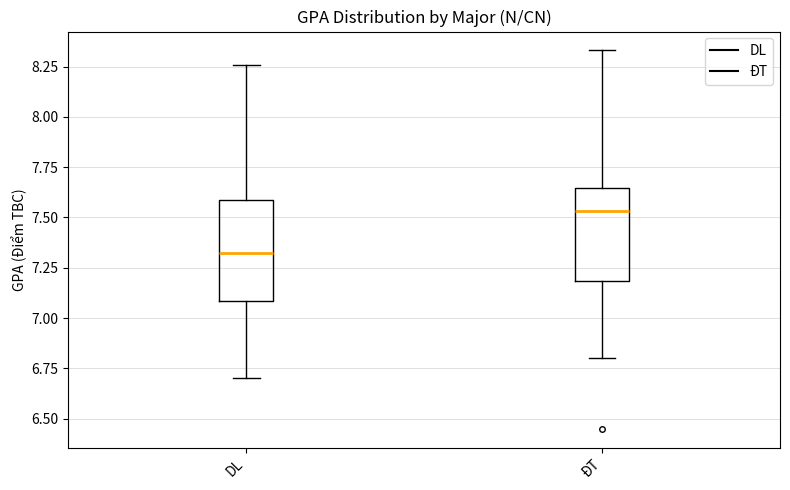

Reading left to right, read every box against the y-axis: the position of its median line, the range the box covers, and the ends of its whiskers. The values are not printed on the chart, so give them approximately, as read against the axis.

DL: median 7.35, box 7.10 to 7.60, whiskers 6.70 to 8.25
ĐT: median 7.55, box 7.20 to 7.65, whiskers 6.80 to 8.35